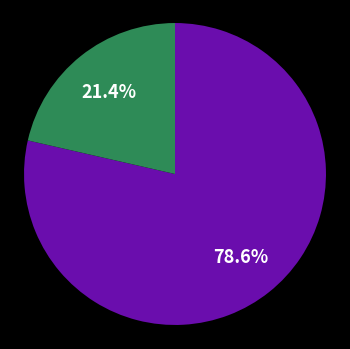

To the nearest percent, what is the difference between the largest and smallest slice percentages?

57%